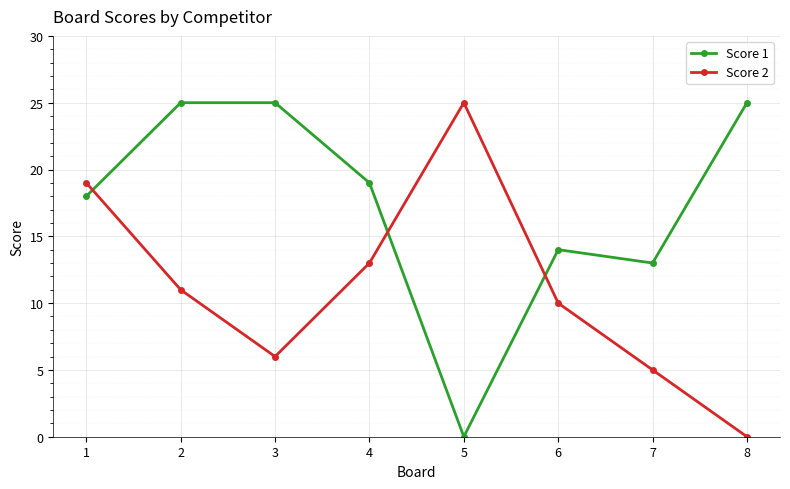

List the series in order of their overall mean, highest first.

Score 1, Score 2